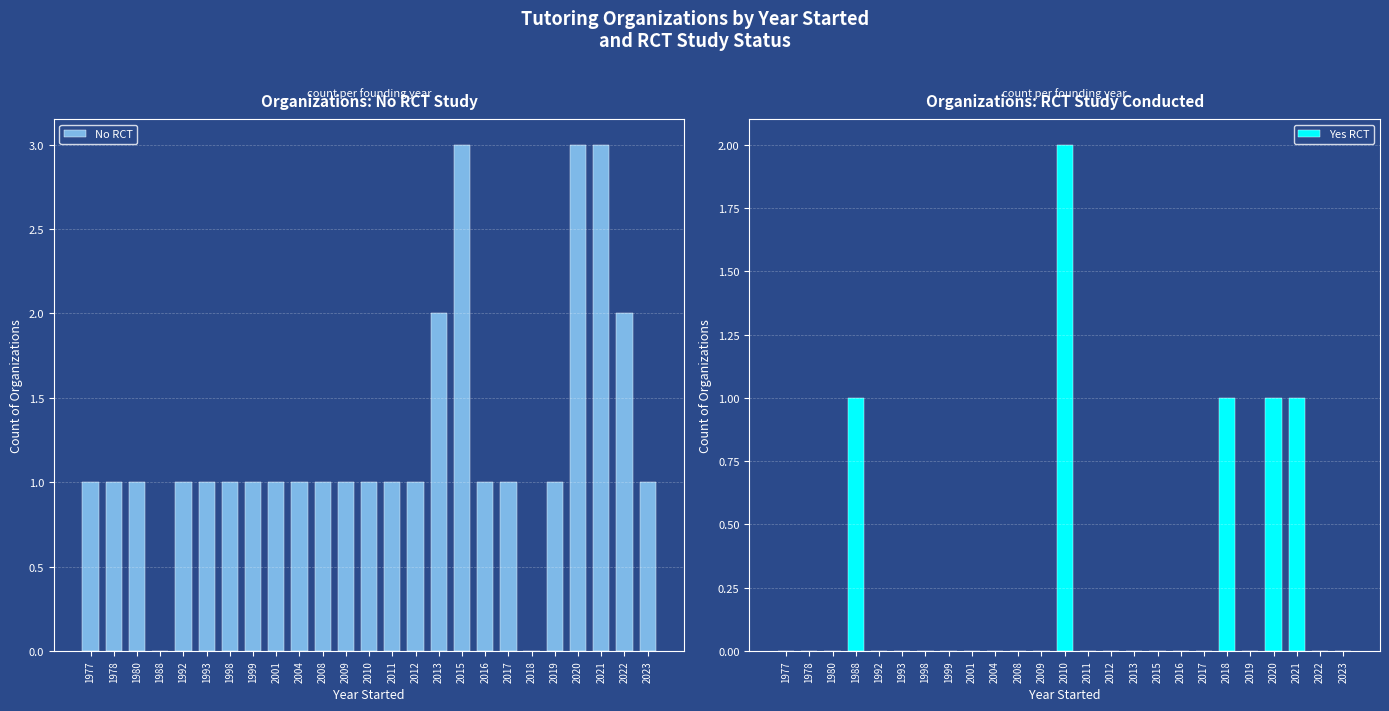

Rank the series by their average value, from highest to lowest.

No RCT, Yes RCT